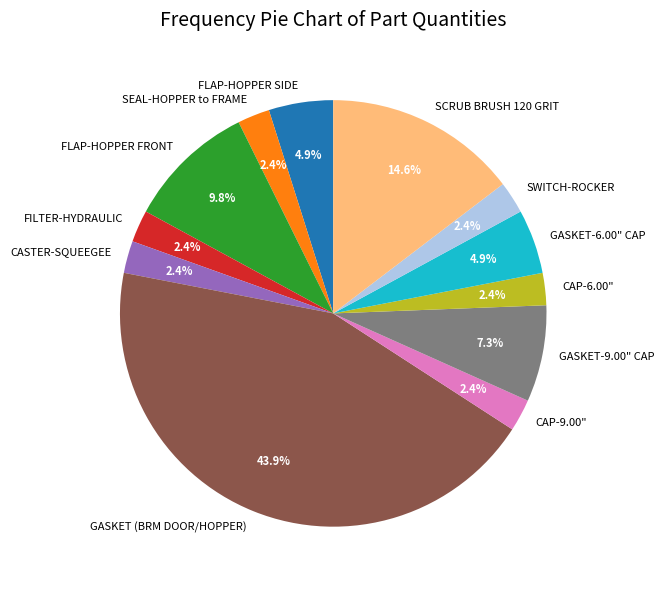

To the nearest percent, what percentage of the pie is SWITCH-ROCKER?

2%